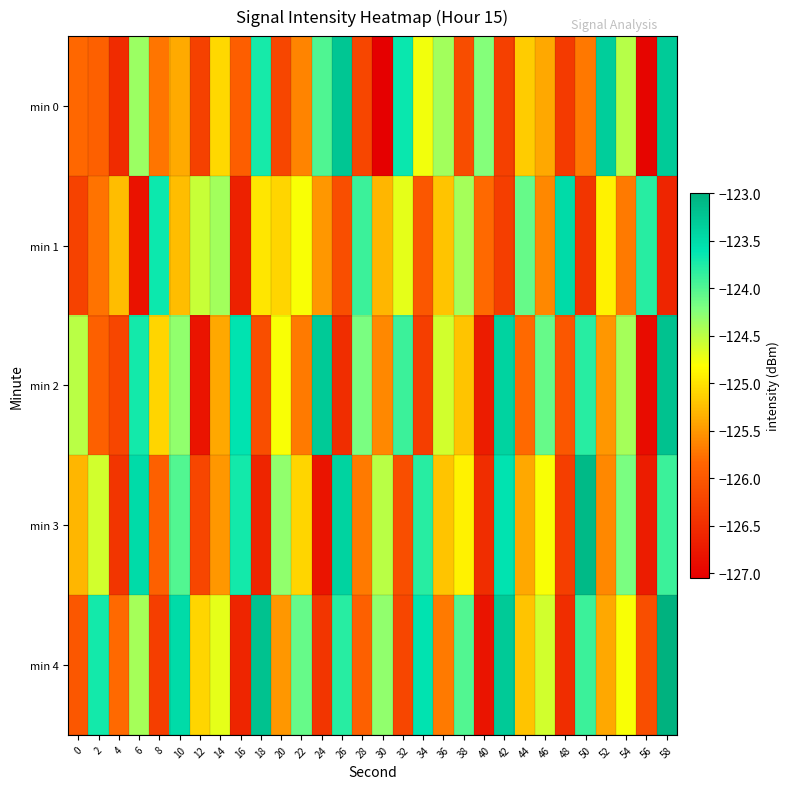

Reading left to right, transcribe all the data shown in this chart.

min 0: 0=-125.8	2=-125.9	4=-126.5	6=-124.3	8=-125.7	10=-125.4	12=-126.3	14=-125.1	16=-125.9	18=-123.7	20=-126.2	22=-125.6	24=-124.0	26=-123.2	28=-126.2	30=-127.0	32=-123.7	34=-124.8	36=-124.4	38=-126.1	40=-124.2	42=-126.3	44=-125.2	46=-125.4	48=-126.3	50=-125.7	52=-123.3	54=-124.5	56=-127.0	58=-123.3
min 1: 0=-126.3	2=-125.7	4=-125.3	6=-126.8	8=-123.7	10=-125.3	12=-124.6	14=-124.4	16=-126.6	18=-125.0	20=-125.1	22=-124.8	24=-125.5	26=-126.1	28=-123.9	30=-125.3	32=-124.7	34=-126.0	36=-125.2	38=-124.4	40=-125.8	42=-126.3	44=-124.1	46=-125.6	48=-123.5	50=-126.4	52=-124.9	54=-125.7	56=-123.8	58=-126.6
min 2: 0=-124.5	2=-125.9	4=-126.2	6=-123.7	8=-125.1	10=-124.3	12=-126.8	14=-125.4	16=-123.6	18=-126.1	20=-124.8	22=-125.7	24=-123.3	26=-126.5	28=-124.2	30=-125.6	32=-123.9	34=-126.3	36=-124.6	38=-125.2	40=-126.7	42=-123.4	44=-125.8	46=-124.1	48=-126.0	50=-123.8	52=-125.5	54=-124.4	56=-126.9	58=-123.2
min 3: 0=-125.3	2=-124.6	4=-126.4	6=-123.5	8=-125.9	10=-124.0	12=-126.2	14=-125.5	16=-123.7	18=-126.6	20=-124.3	22=-125.1	24=-126.8	26=-123.4	28=-125.7	30=-124.5	32=-126.1	34=-123.8	36=-125.2	38=-124.9	40=-126.5	42=-123.6	44=-125.4	46=-124.8	48=-126.3	50=-123.1	52=-125.6	54=-124.2	56=-126.7	58=-123.9
min 4: 0=-126.0	2=-123.7	4=-125.8	6=-124.4	8=-126.3	10=-123.5	12=-125.1	14=-124.7	16=-126.6	18=-123.2	20=-125.5	22=-124.1	24=-126.4	26=-123.8	28=-125.9	30=-124.3	32=-126.2	34=-123.6	36=-125.7	38=-124.0	40=-126.8	42=-123.3	44=-125.2	46=-124.6	48=-126.5	50=-123.9	52=-125.4	54=-124.8	56=-126.1	58=-123.0